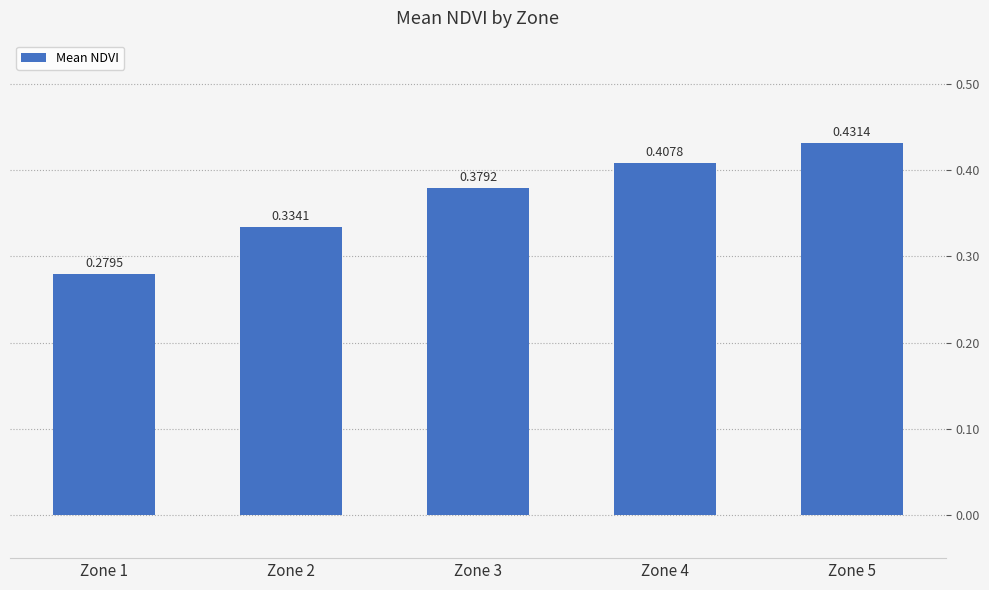

Does the chart contain stacked bars?

No